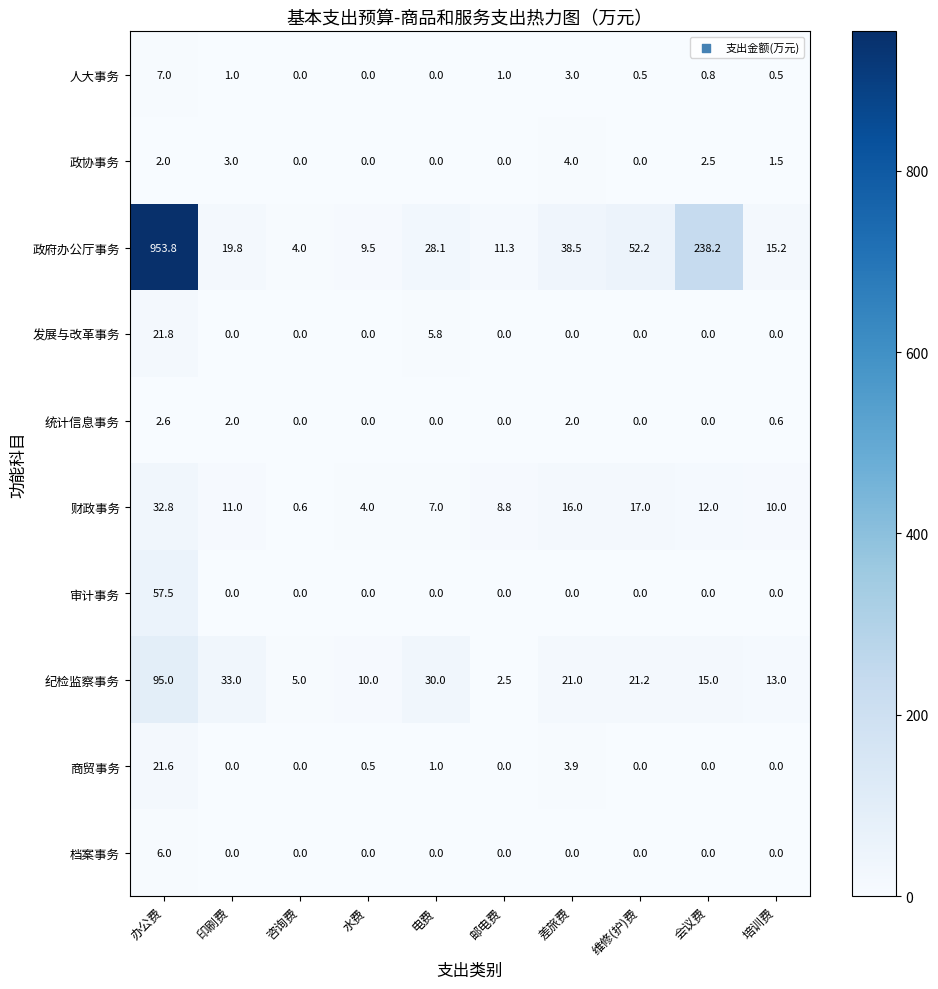

At which category is the sum across all series the highest?

办公费